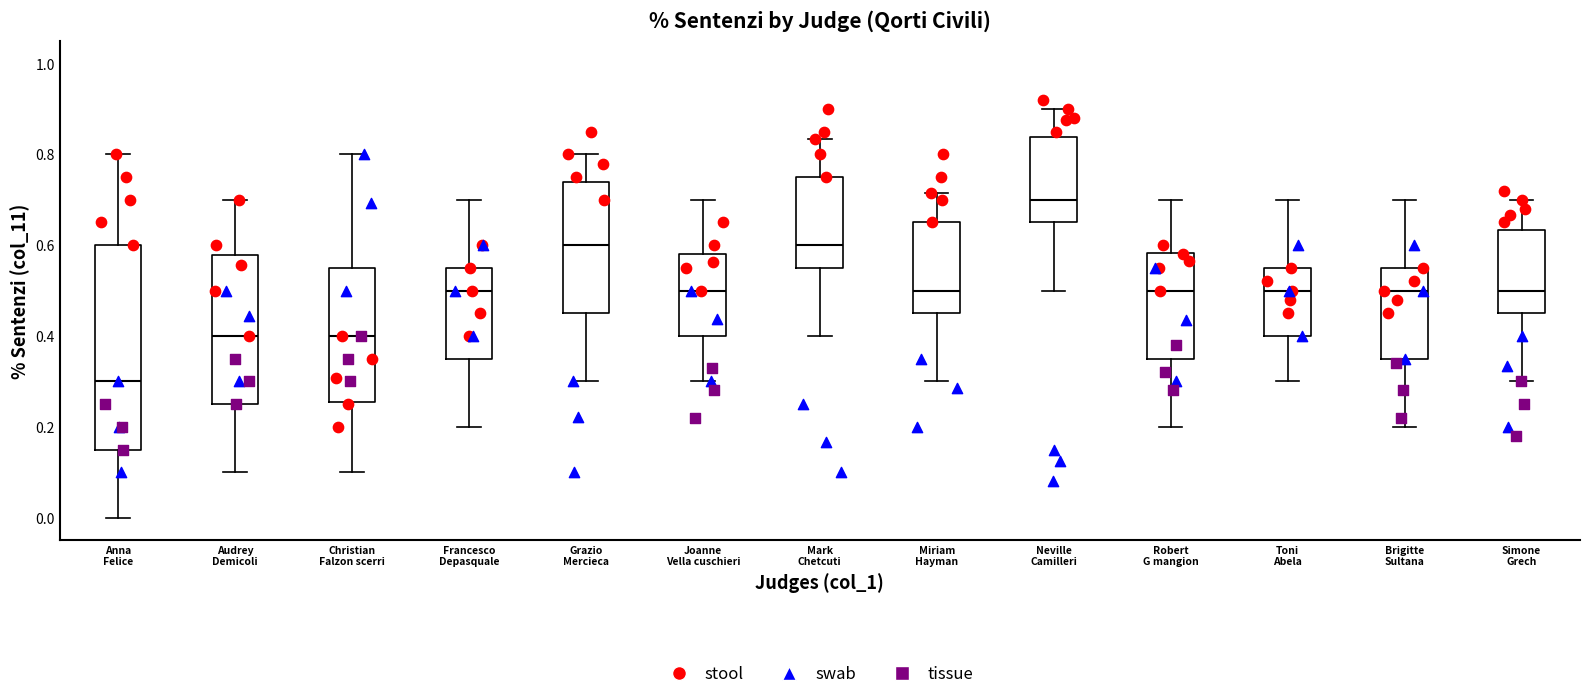

Which box is the tallest, from its lower edge to its upper edge?

Anna Felice